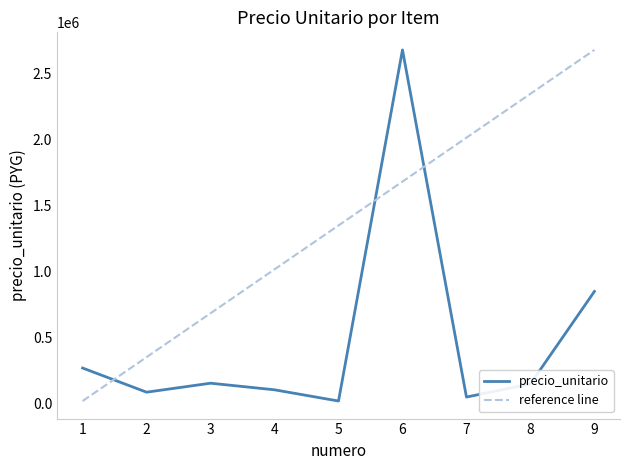

Which category has the highest value in the reference line series?

9